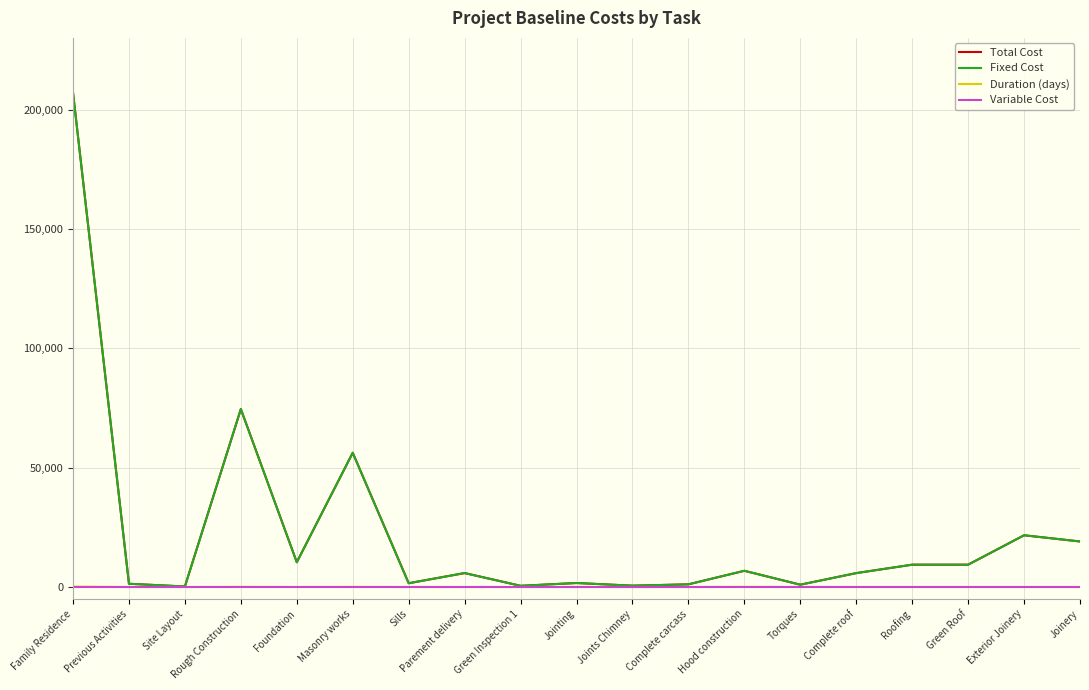

Does the chart have visible grid lines?

Yes